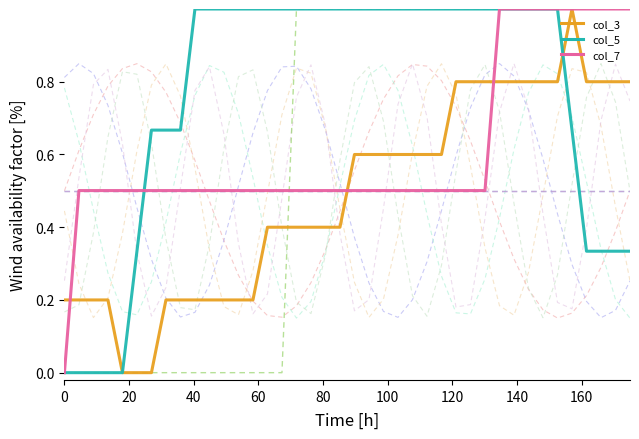

How many lines are shown in the chart?

6